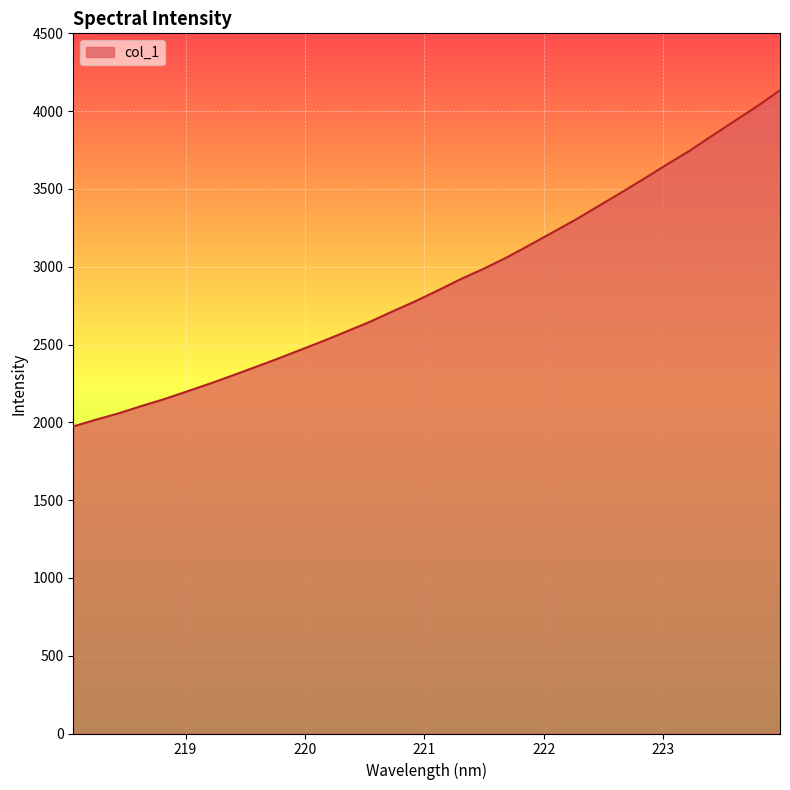

What is the smallest value displayed?

1973.6